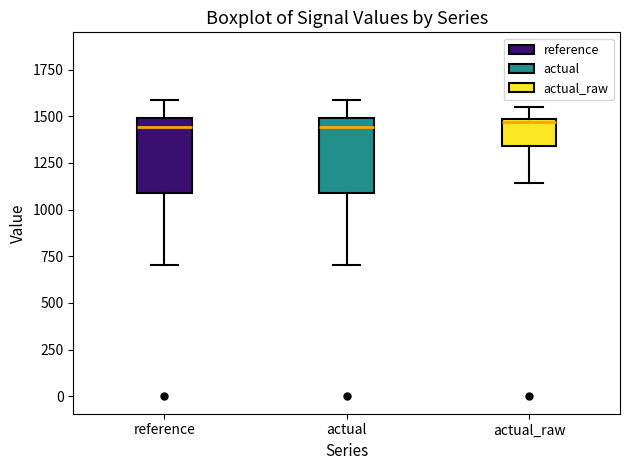

Where is the upper edge of the box for reference on the y-axis? The values are not printed on the chart, so give them approximately, as read against the axis.

1500